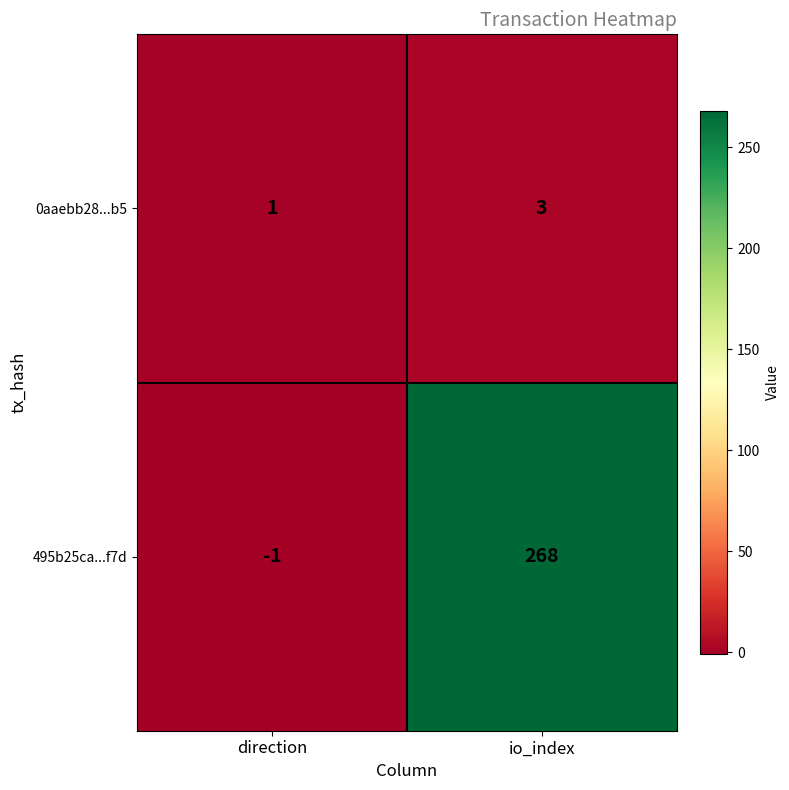

What is the maximum value shown in the chart?

268